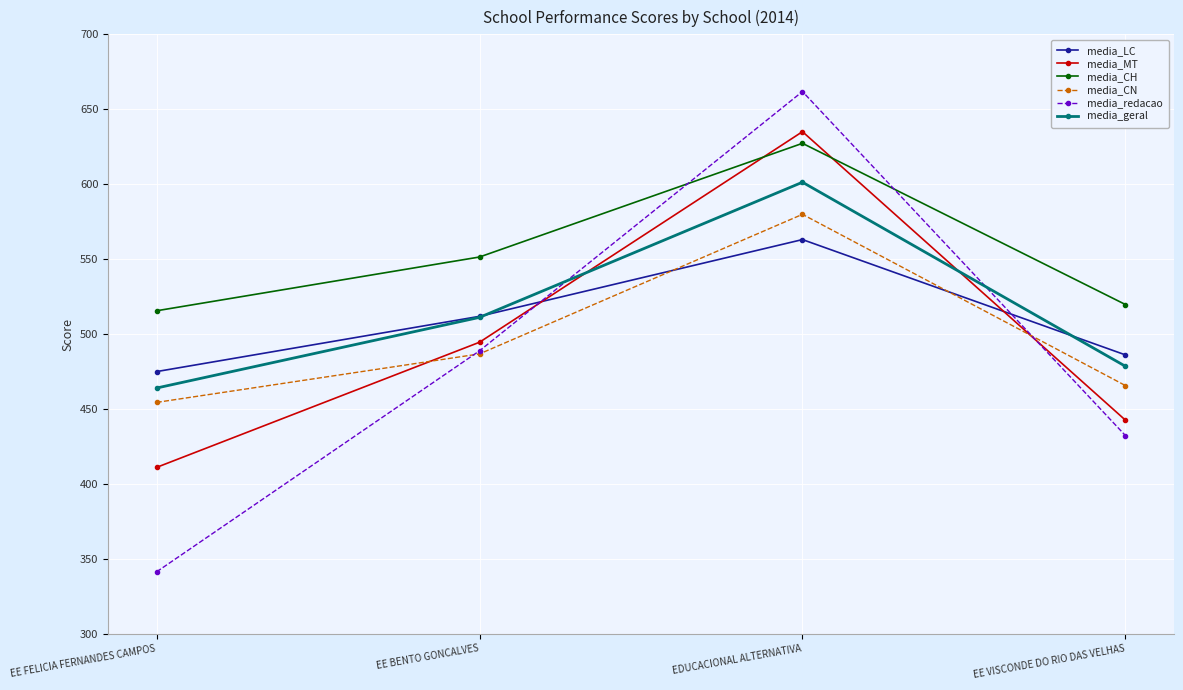

The media_redacao series shows 611.2 at EE FELICIA FERNANDES CAMPOS. True or false?

False